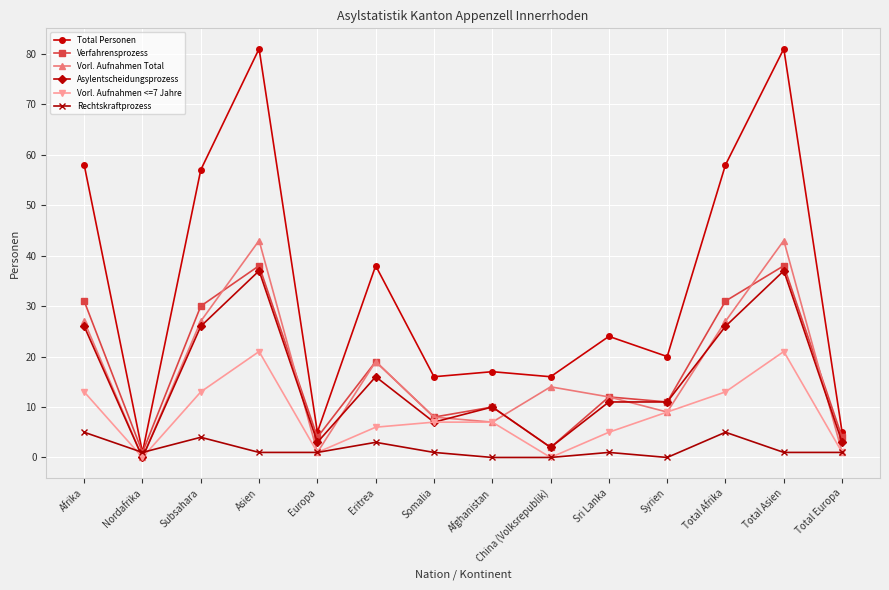

The Asylentscheidungsprozess series shows 44 at Afrika. True or false?

False